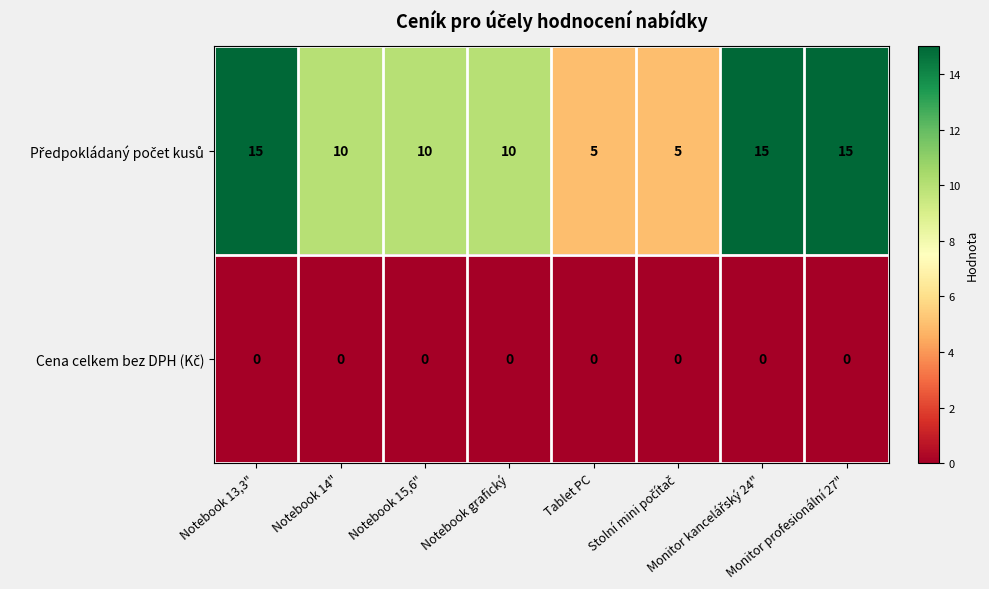

What is the greatest value displayed?

15